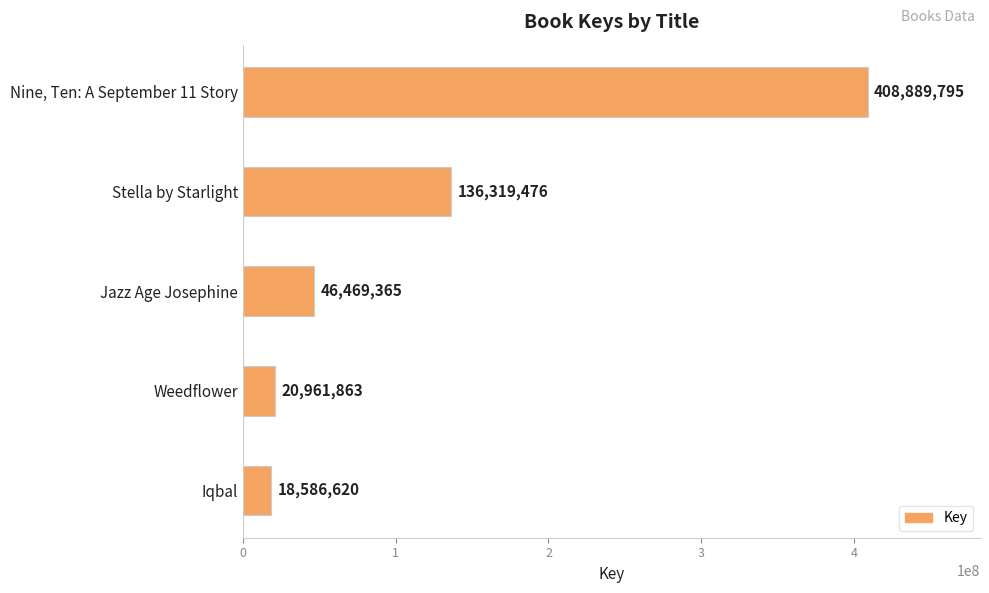

Reading top to bottom, transcribe all the data shown in this chart.

Nine, Ten: A September 11 Story=408889795	Stella by Starlight=136319476	Jazz Age Josephine=46469365	Weedflower=20961863	Iqbal=18586620